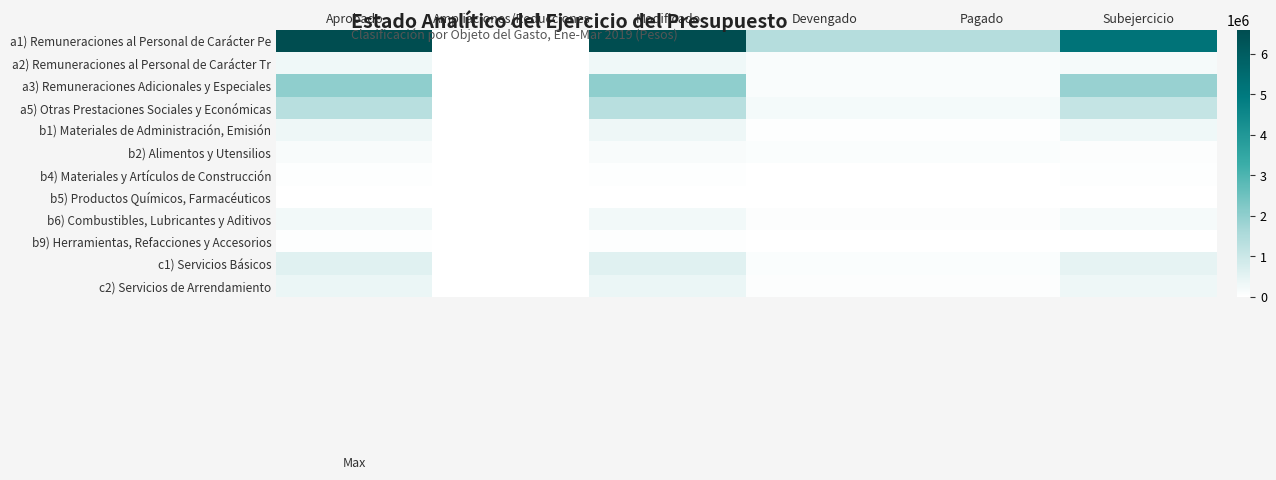

What is the total value across all series at Subejercicio?

9744149